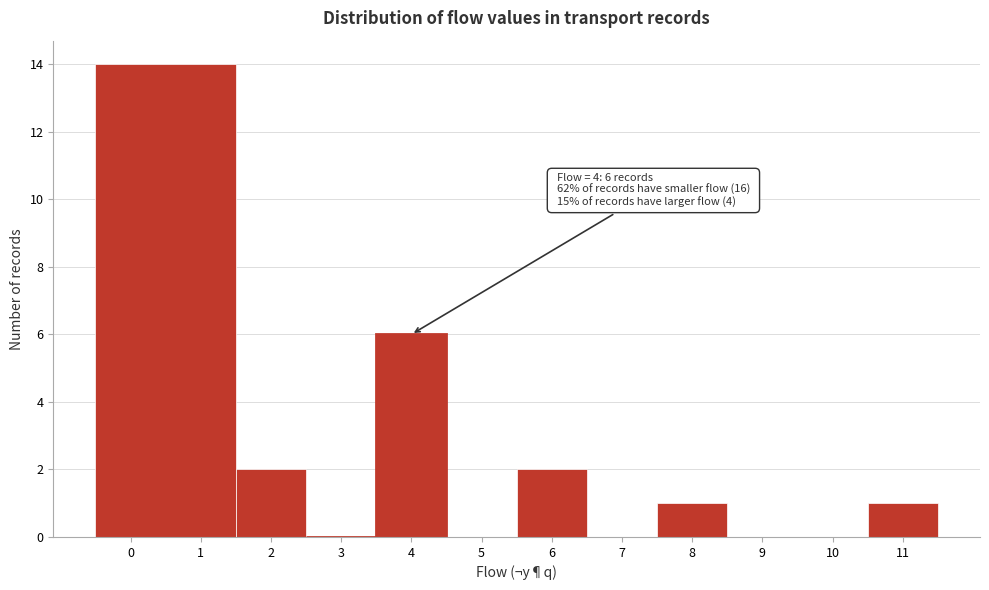

Which range on the x-axis has the tallest bar?

-0.5 to 1.5